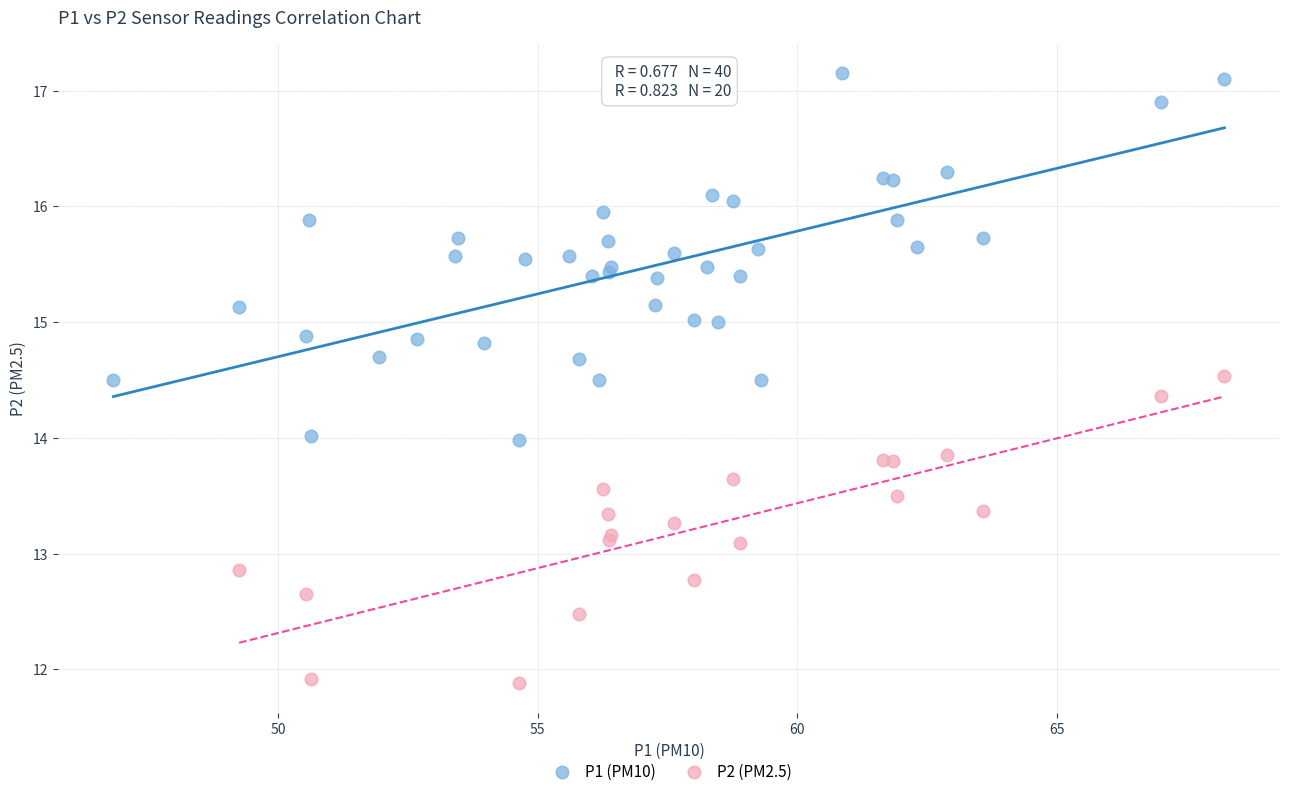

Which series reaches the maximum Y coordinate?

P1 (PM10)